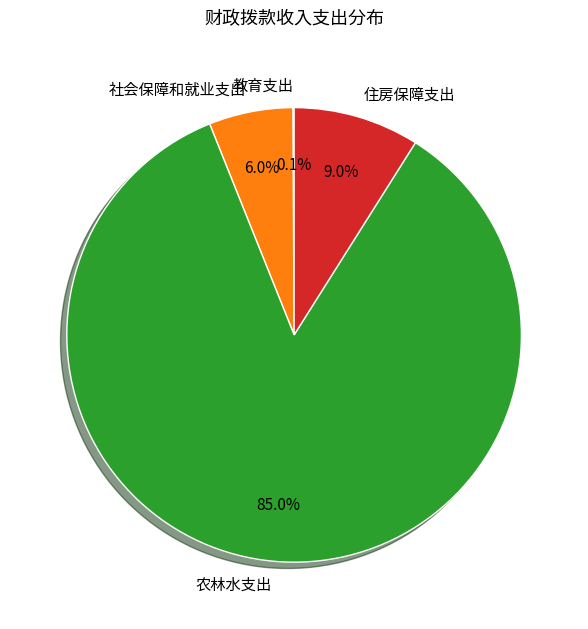

Which slice is the largest?

农林水支出